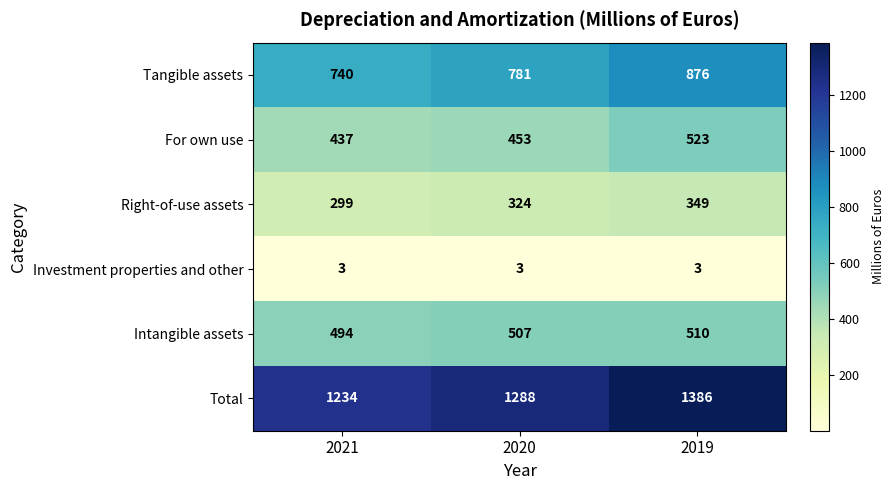

What is the approximate value of For own use at 2021, to the nearest 5?

435